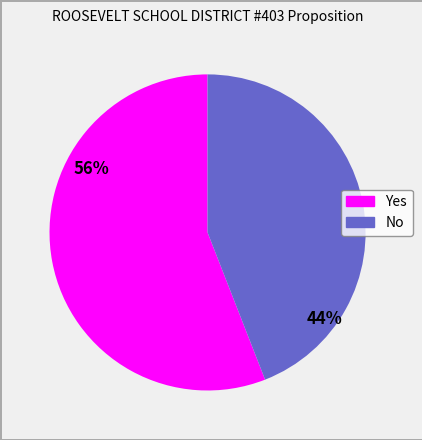

To the nearest percent, what is the difference between the No and Yes slice percentages?

12%